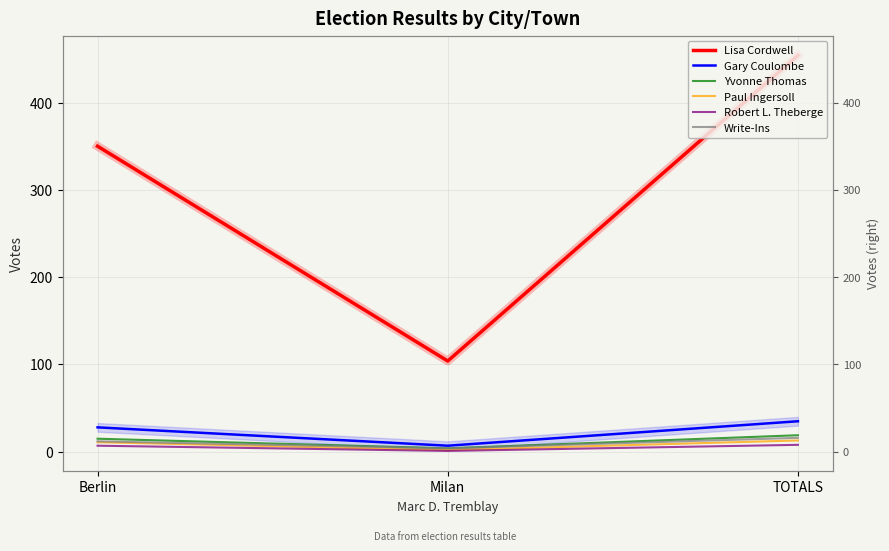

What is the average value of the Write-Ins series?

11